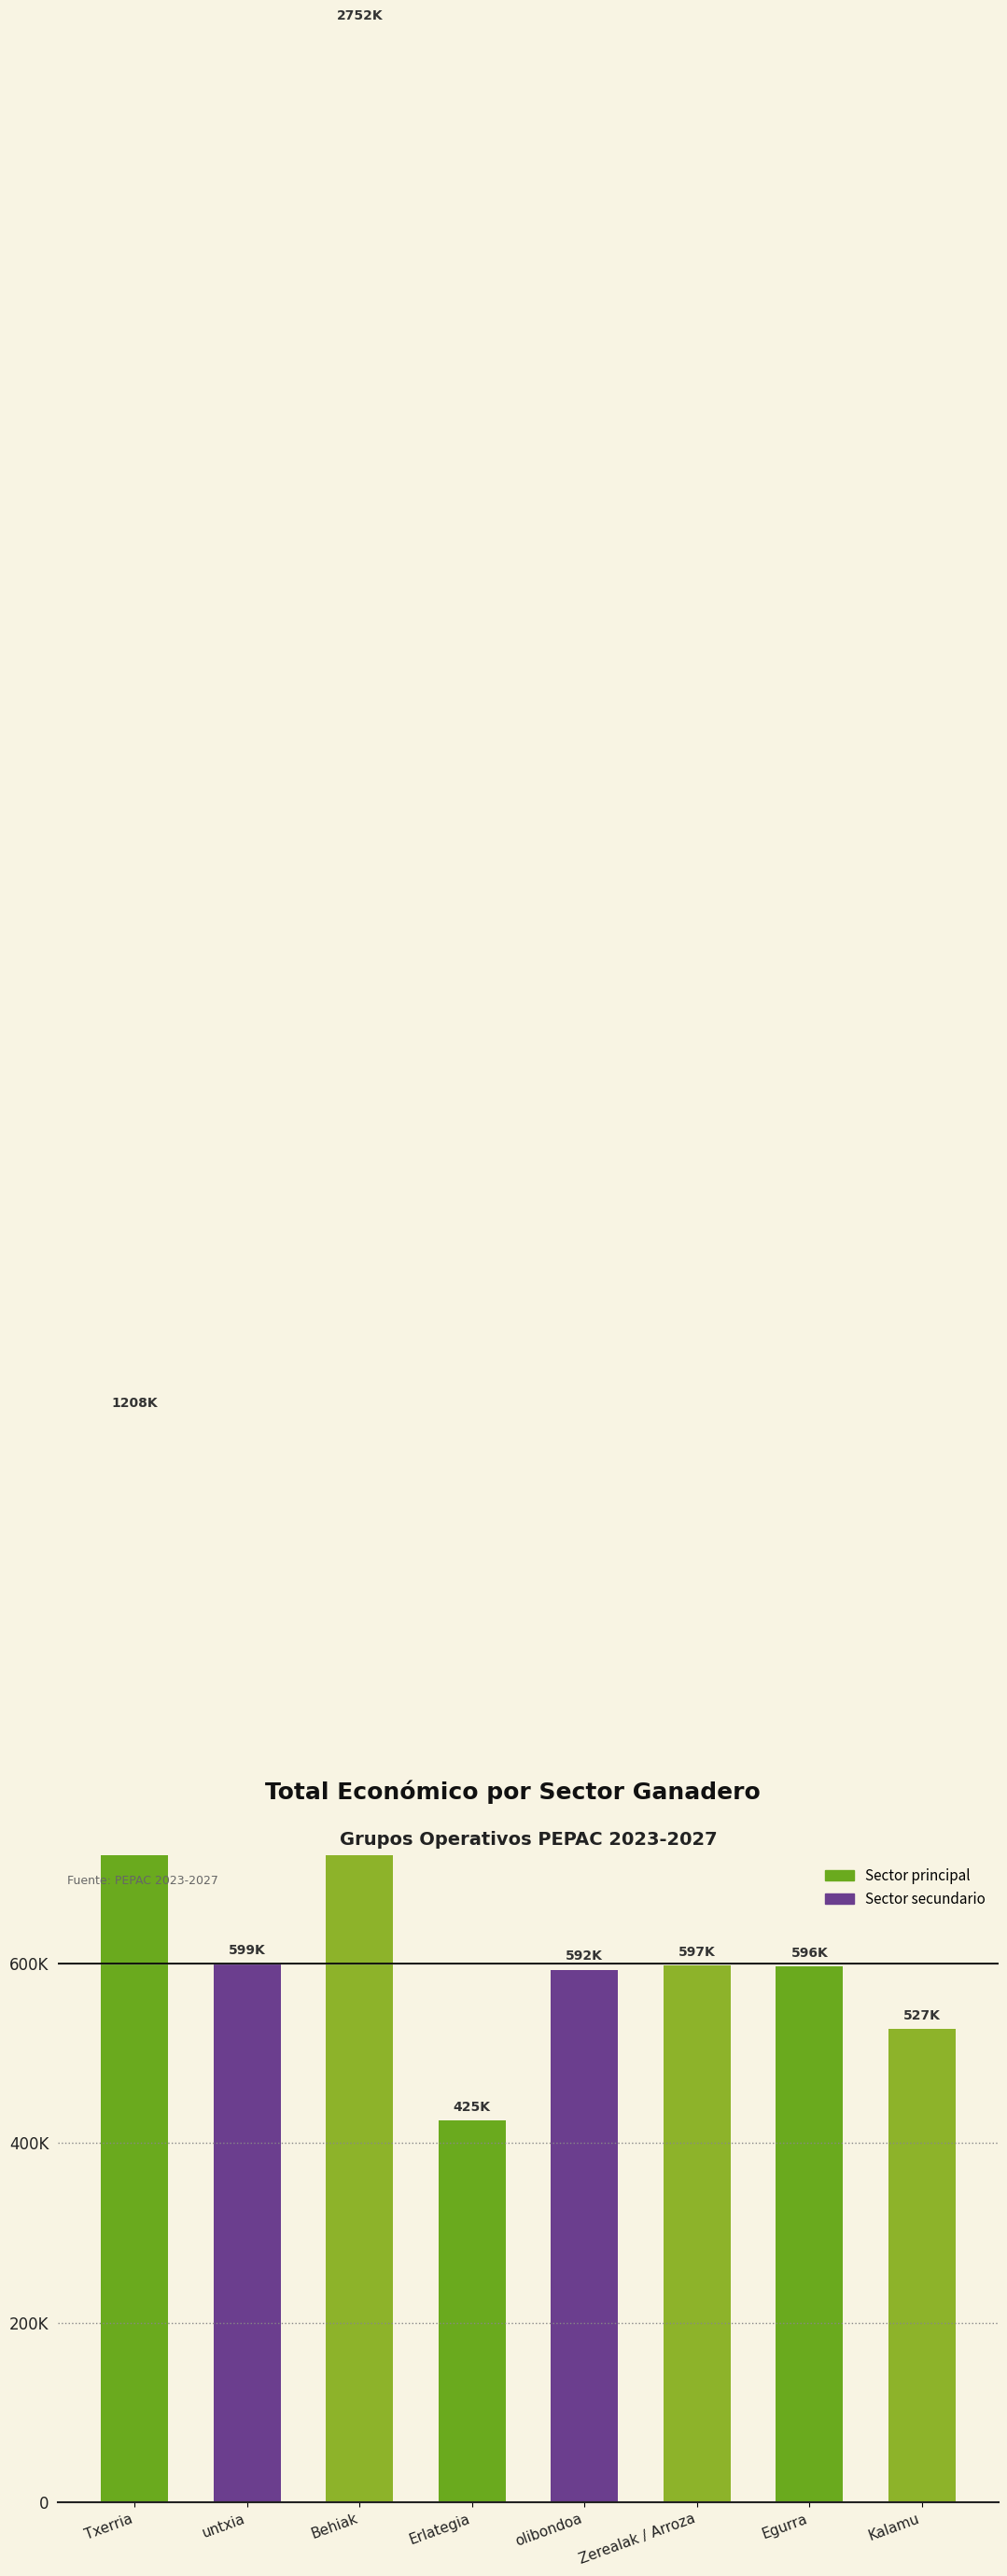

What is the sum of all values?

7297164